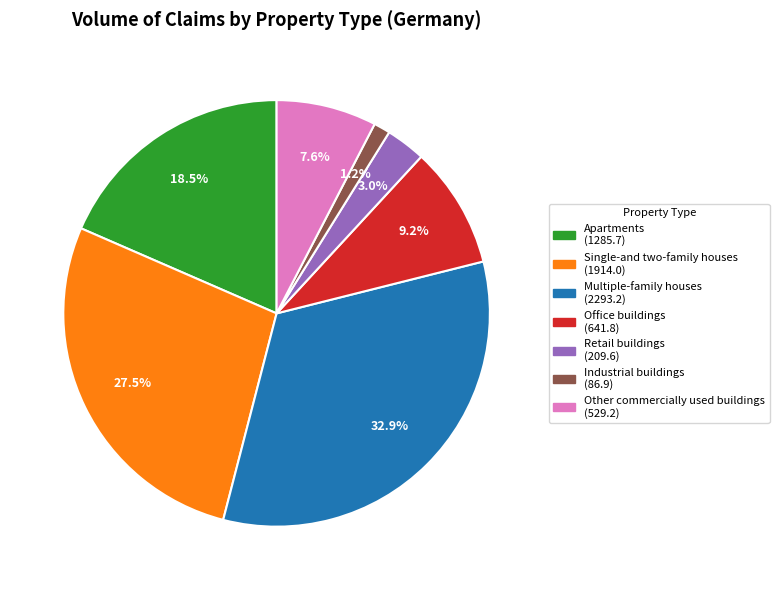

Is the sum of Industrial buildings and Other commercially used buildings greater than half?

No